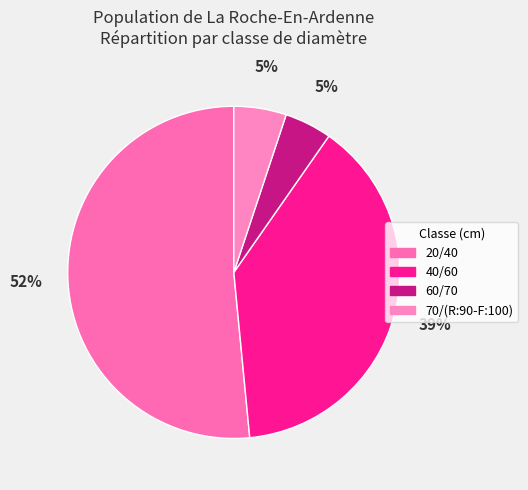

True or false: 70/(R:90-F:100) accounts for 5% of the total.

True